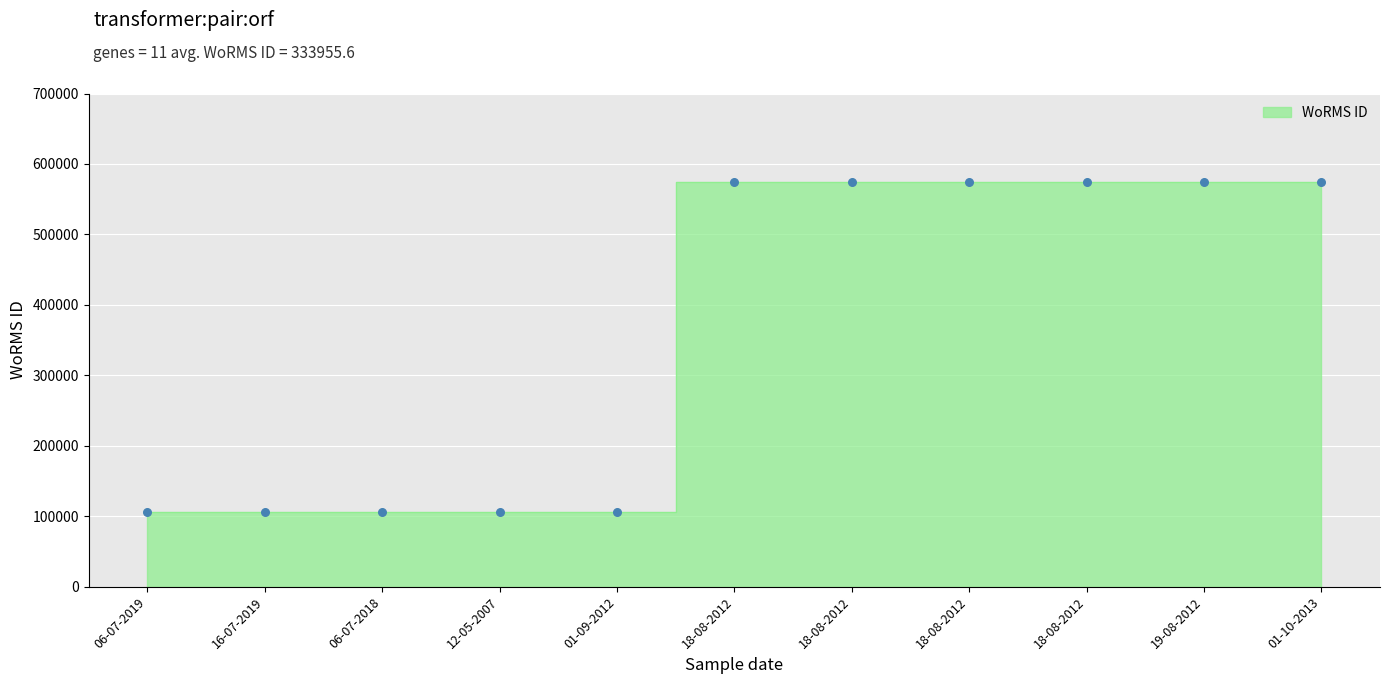

Which has a higher value, 01-10-2013 or 18-08-2012?

01-10-2013